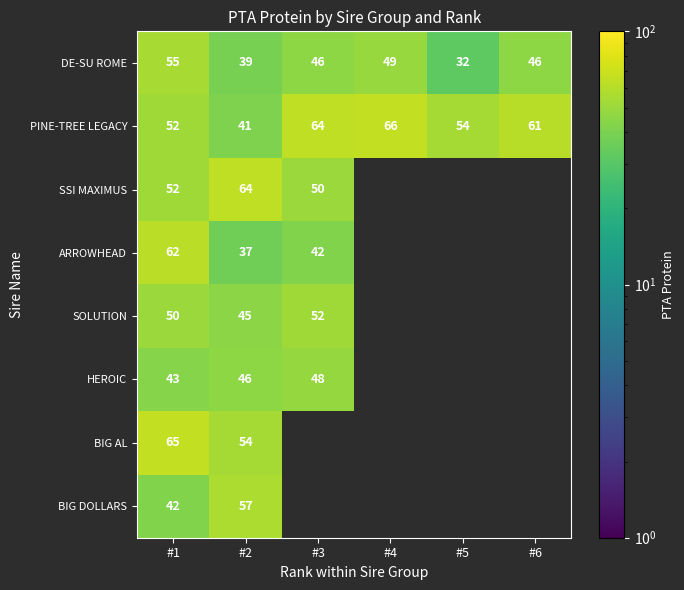

Is the value of DE-SU ROME at #1 greater than the value of SSI MAXIMUS at #2?

No